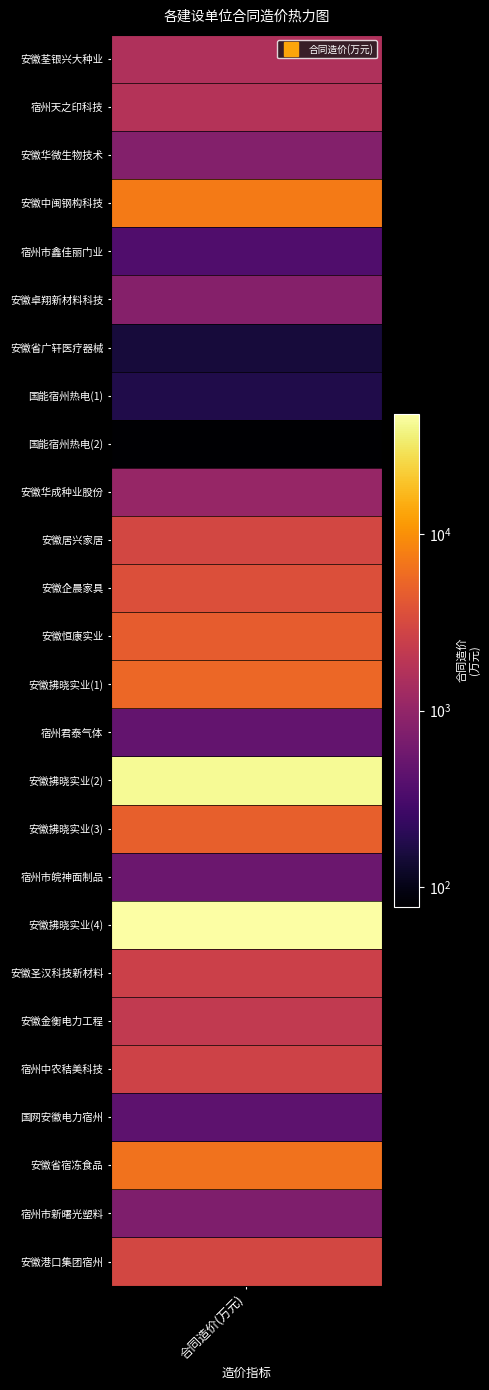

What is the average value?

5612.3